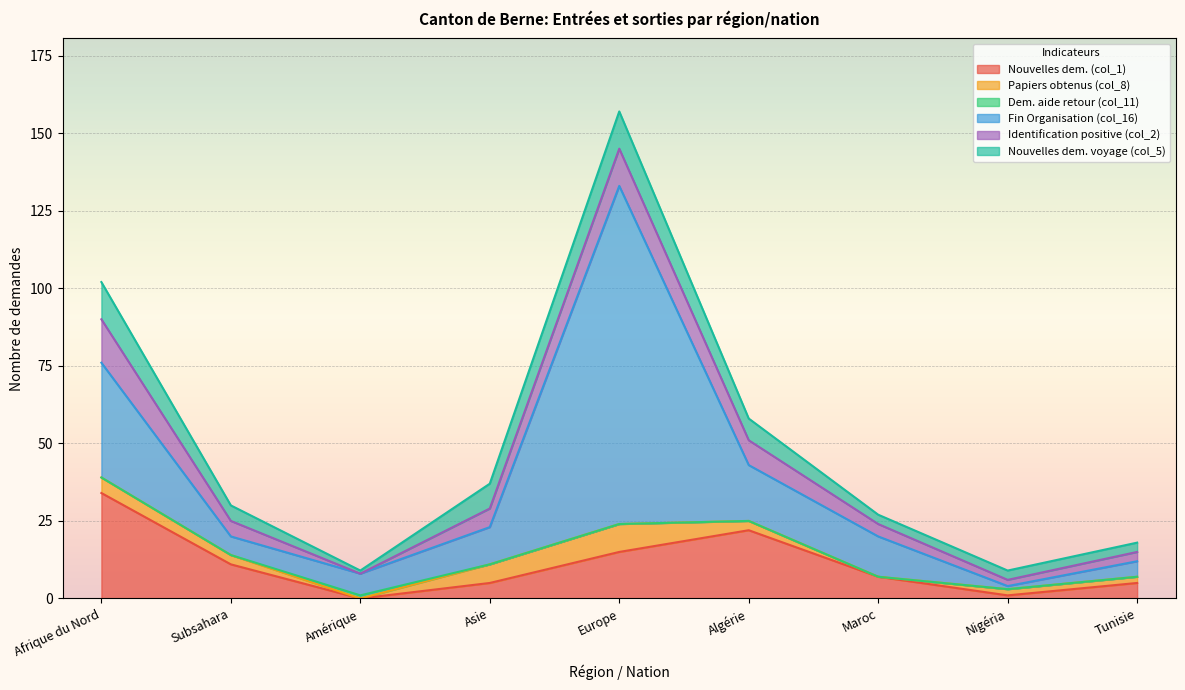

The value of Nouvelles dem. (col_1) at Amérique is 0. True or false?

True